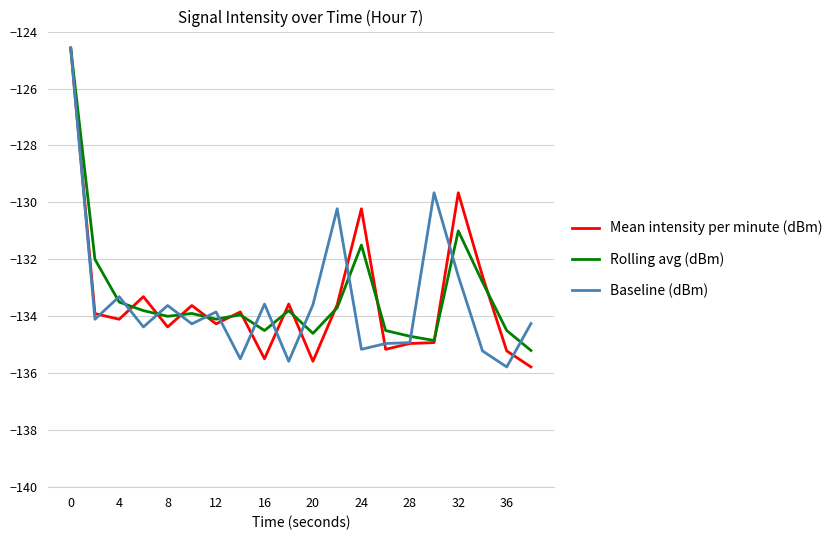

True or false: Rolling avg (dBm) has more than 0 interior local peaks.

True